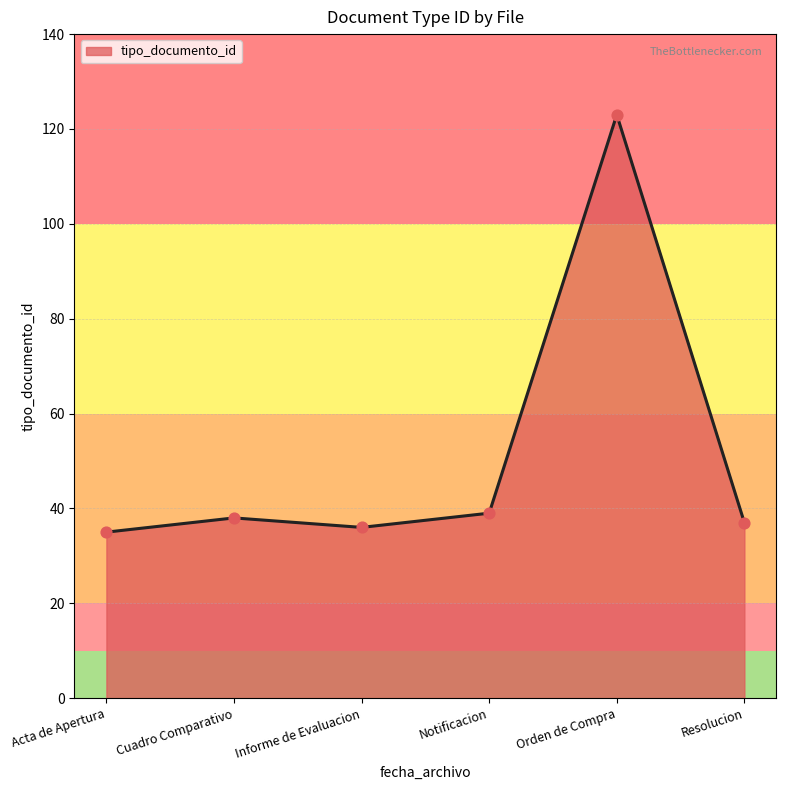

What is the ratio of the value at Resolucion to the value at Orden de Compra?

0.3